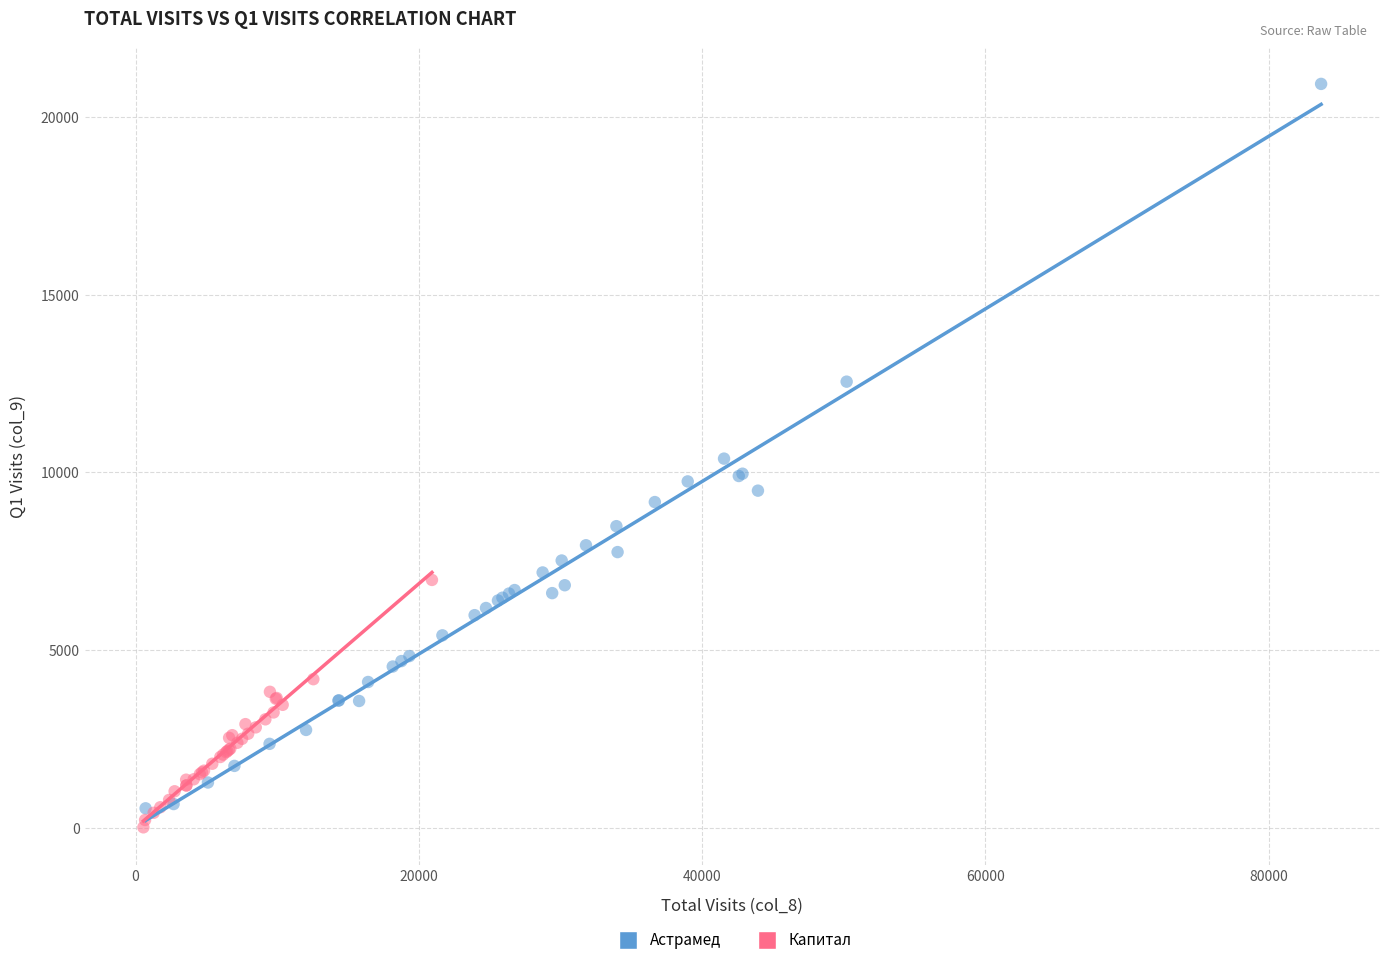

Which series reaches the maximum Y coordinate?

Астрамед